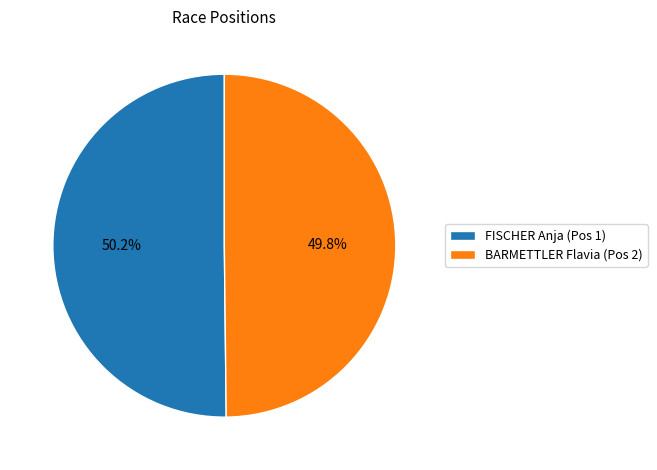

To the nearest percent, what percentage of the pie is BARMETTLER Flavia (Pos 2)?

50%